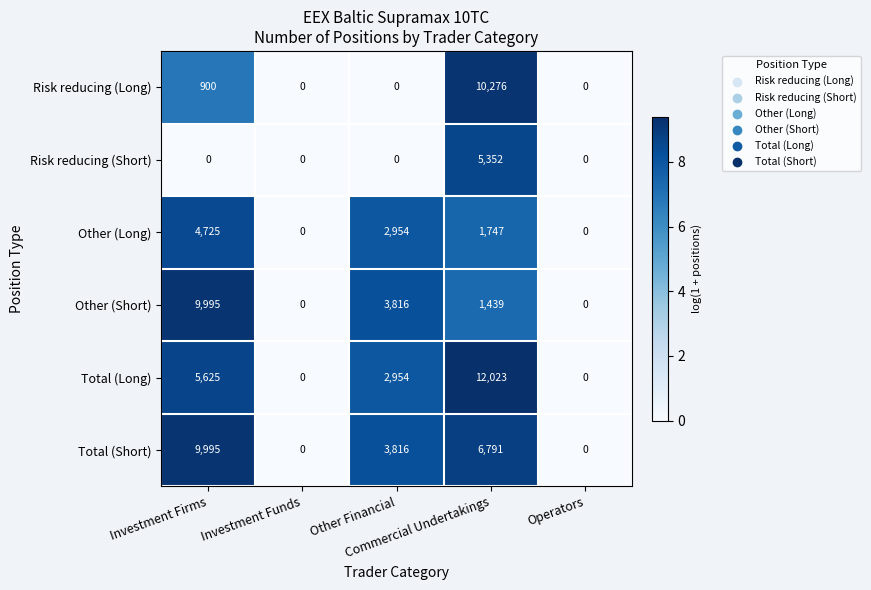

Which series has the widest spread of values?

Total (Long)